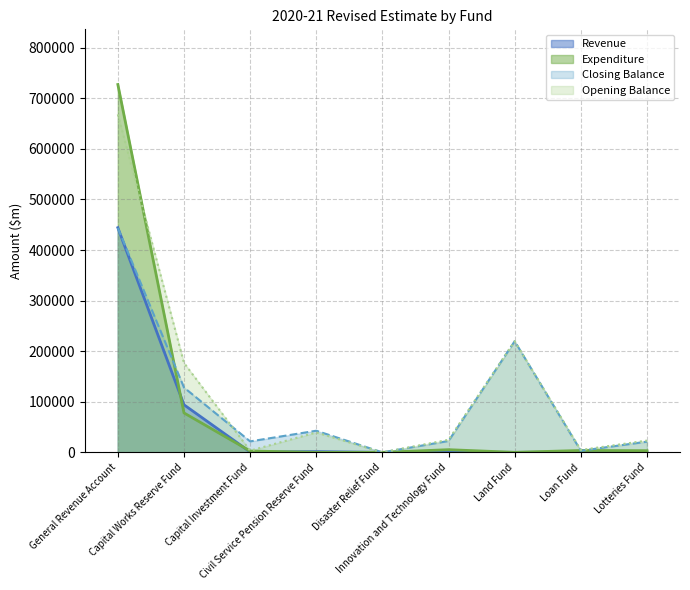

How many values in Revenue are above zero?

8